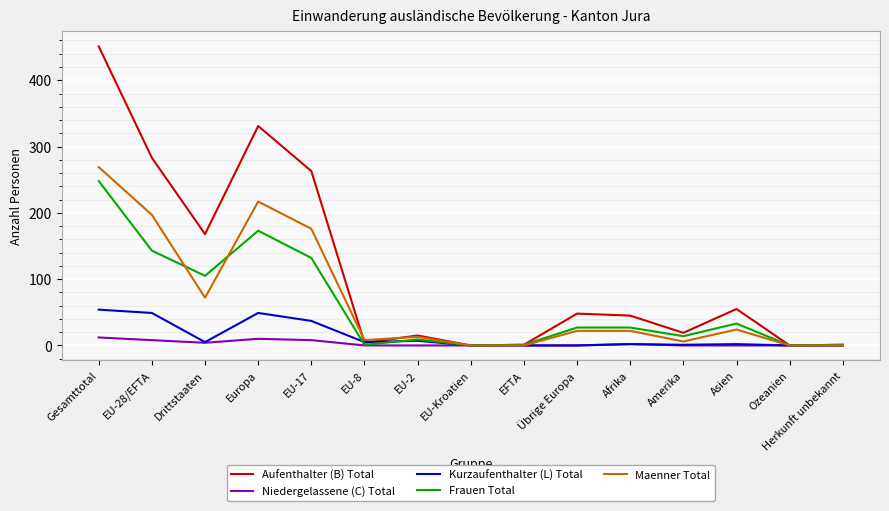

True or false: Maenner Total has a value of 168 at EFTA.

False